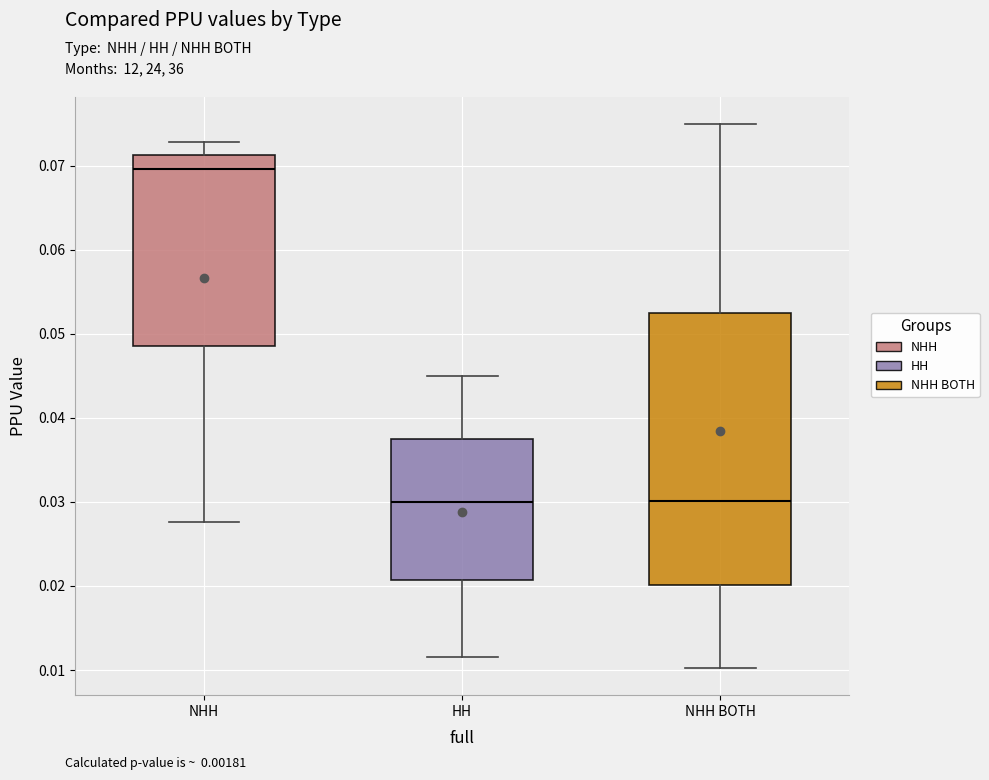

Which box is the tallest, from its lower edge to its upper edge?

NHH BOTH